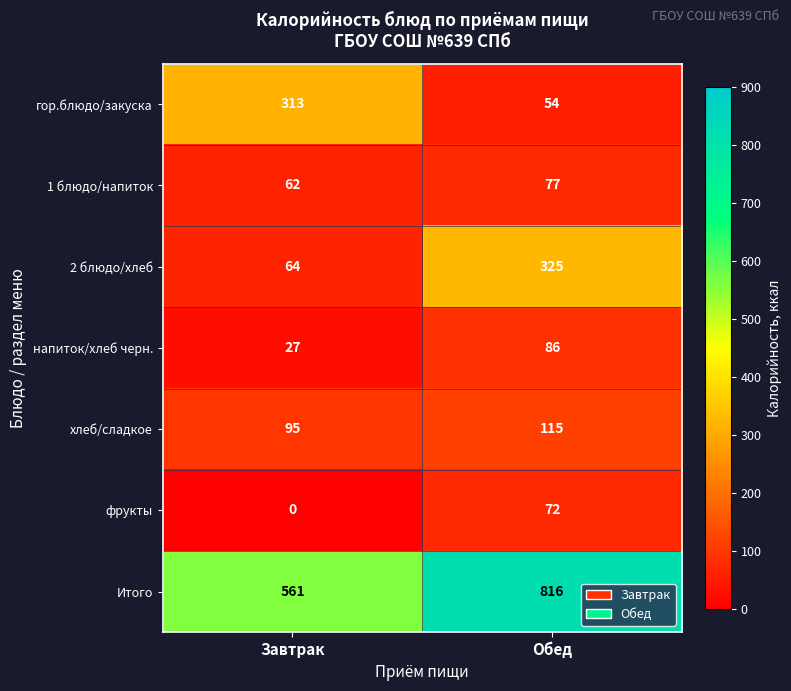

At how many categories does at least one series exceed 584?

1